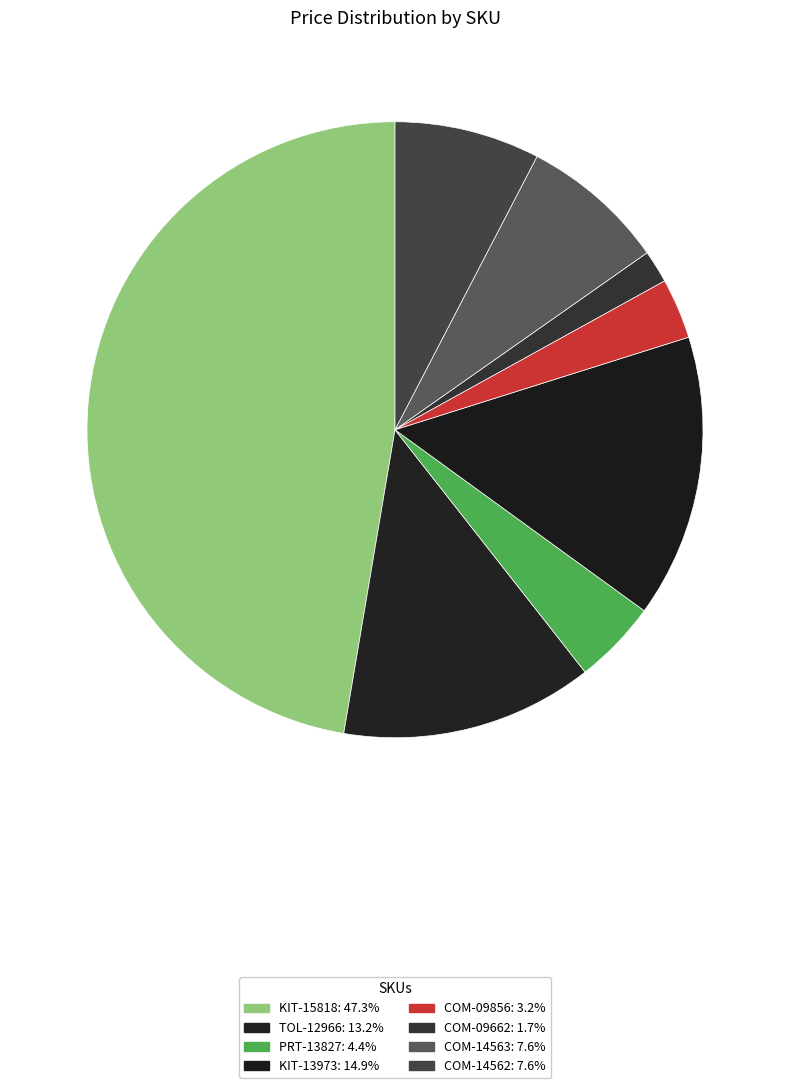

What percentage is the KIT-15818 slice, to the nearest percent?

47%